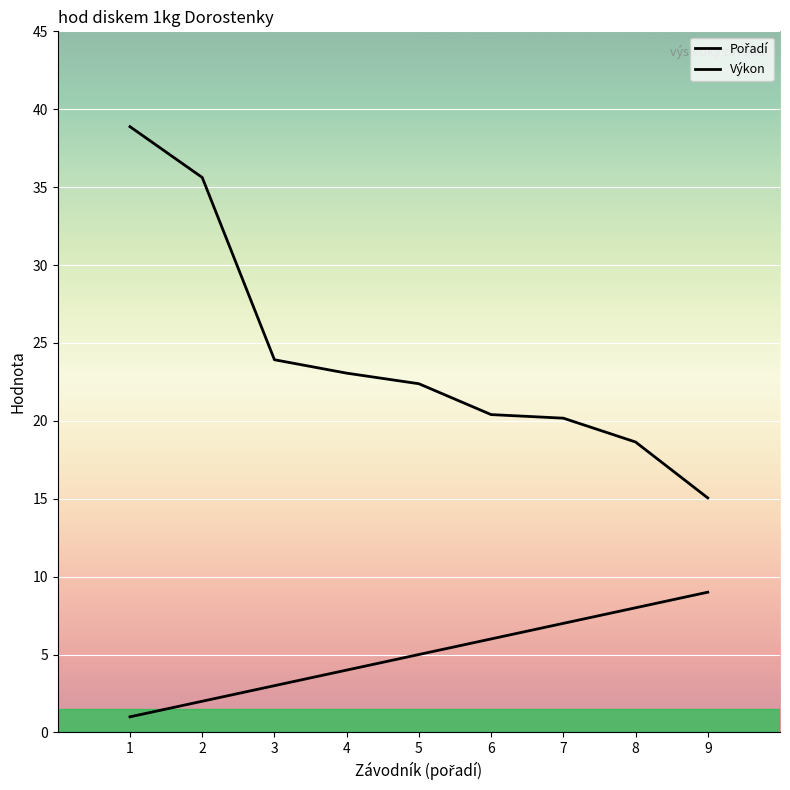

How many series are shown in this chart?

2